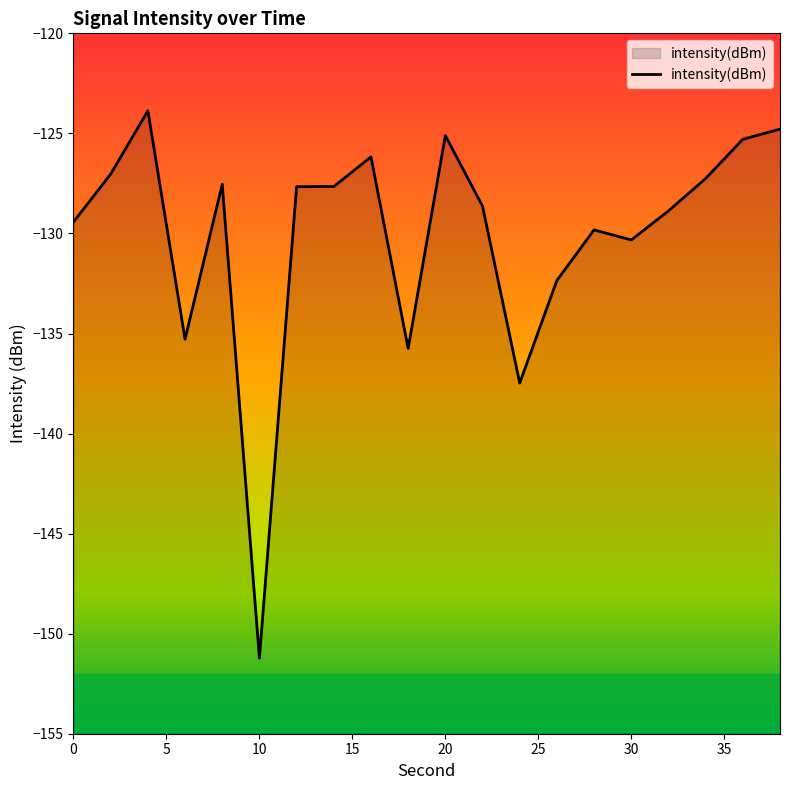

How many interior local peaks (higher than both neighbors) does the data have?

5